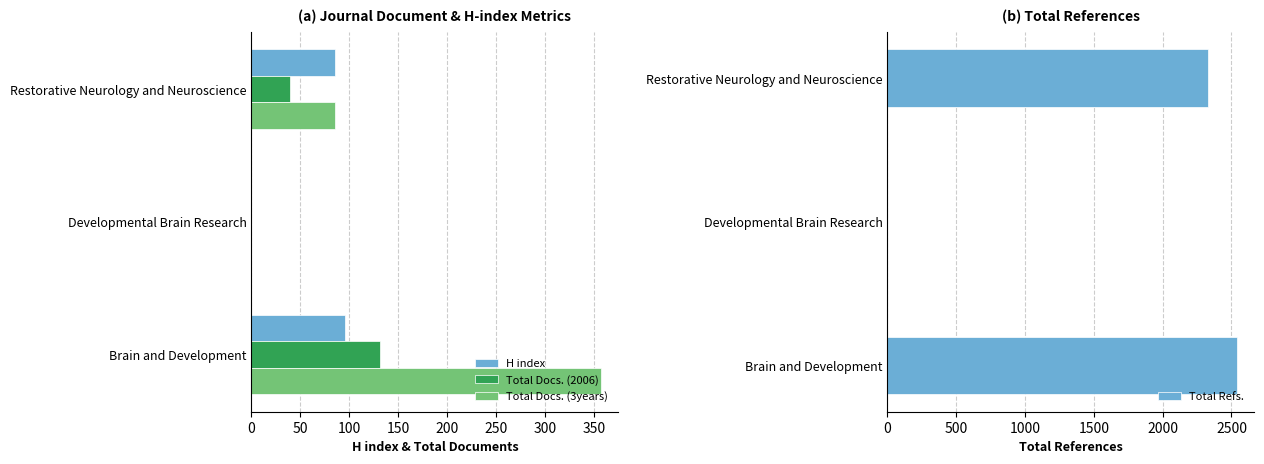

Is the value of H index at Brain and Development greater than the value of Total Docs. (3years) at Brain and Development?

No